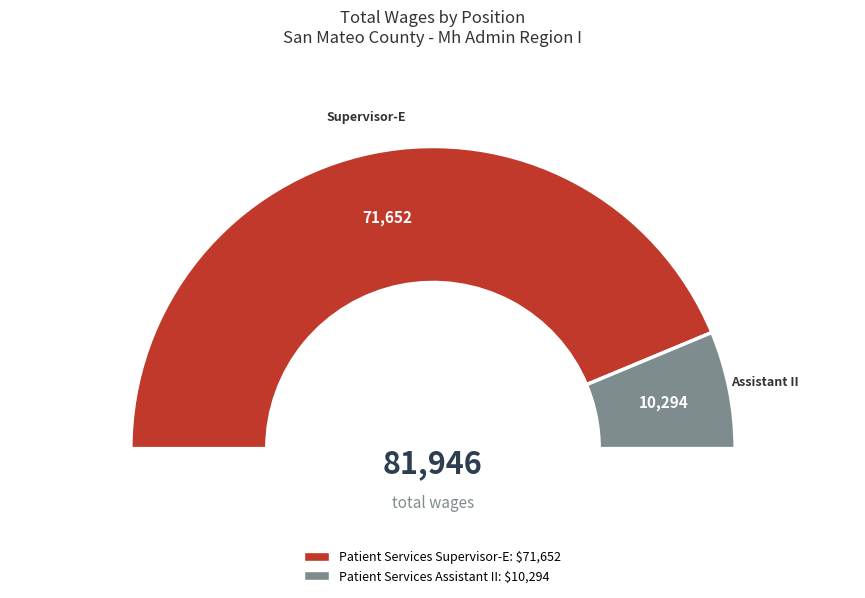

To the nearest percent, what is the average slice percentage?

50%